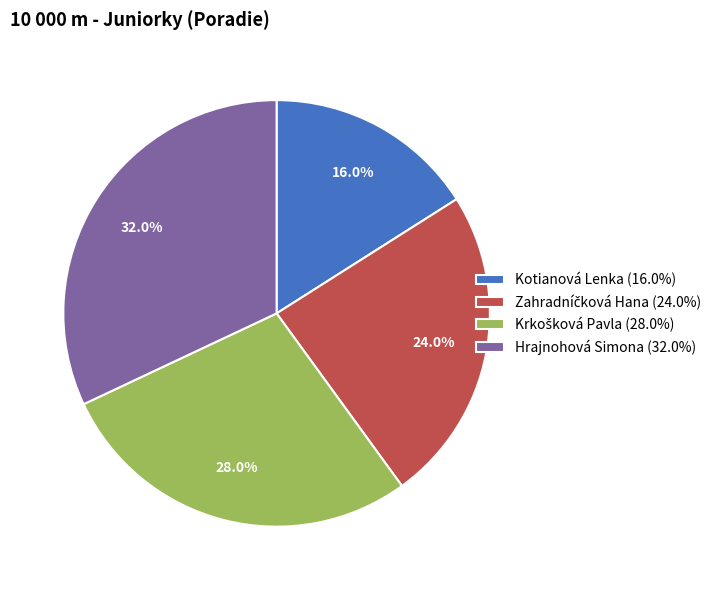

What percentage is NOT represented by Hrajnohová Simona (32.0%)?

68.0%